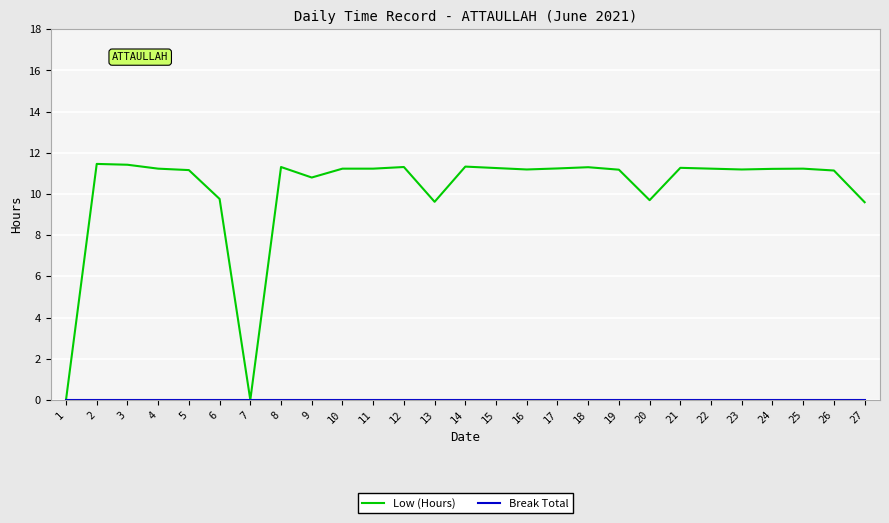

Which series has the largest total across all categories?

Low (Hours)